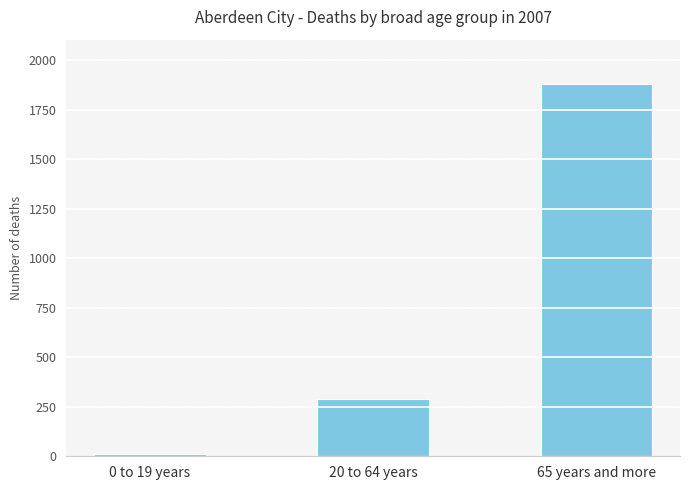

Approximately how many times larger is the value at 20 to 64 years compared to 65 years and more?

0.2